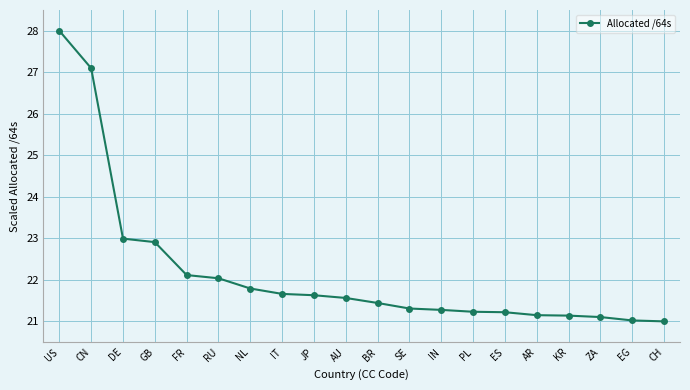

What is the label of the 18th point from the left?

ZA